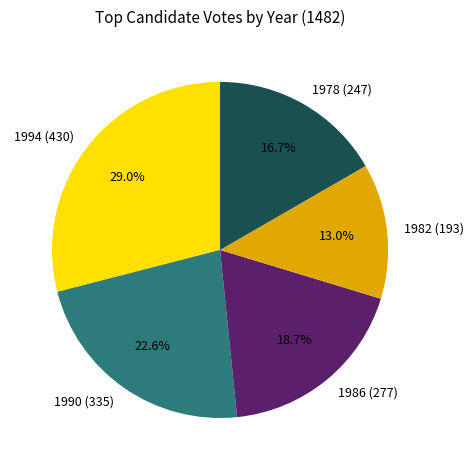

How many segments does this pie chart have?

5